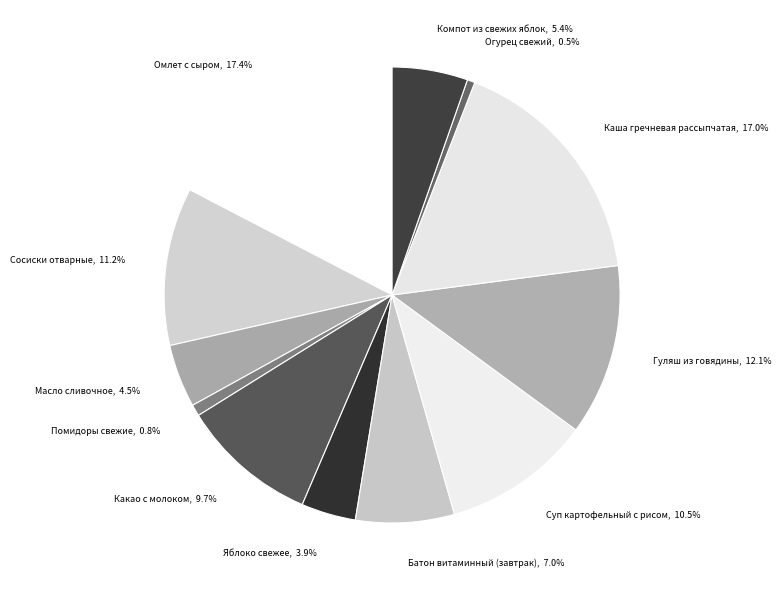

How many slices are in this pie chart?

12